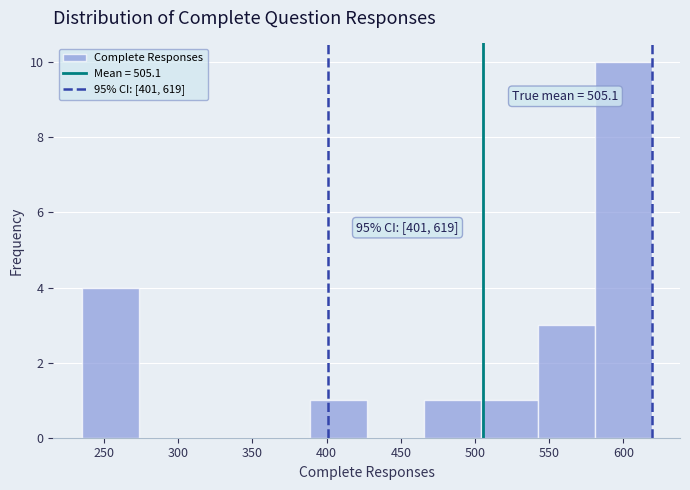

Which range on the x-axis has the tallest bar?

580 to 620